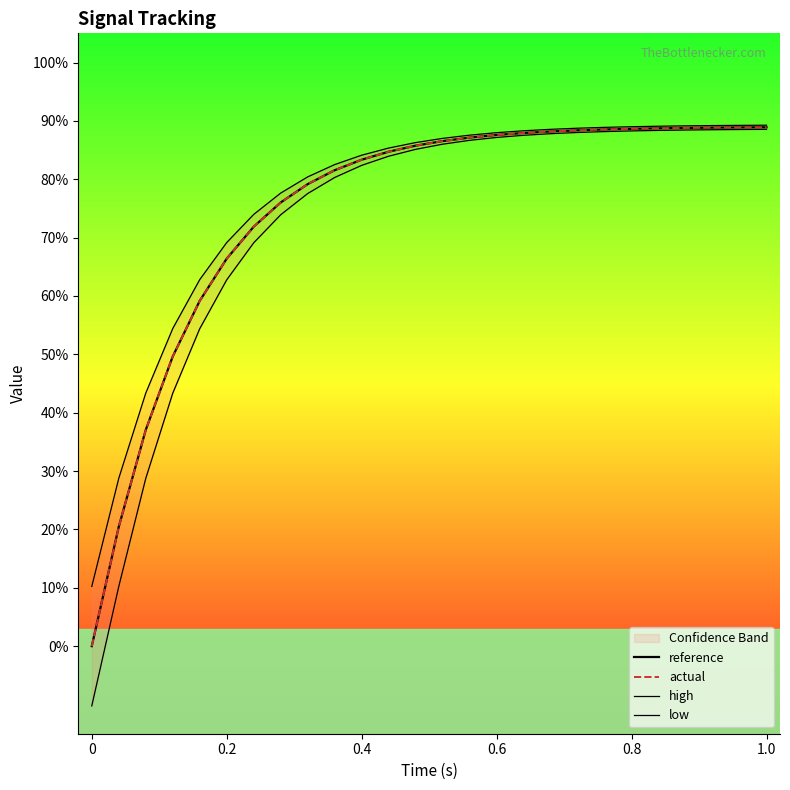

What is the maximum value for high?

89.3